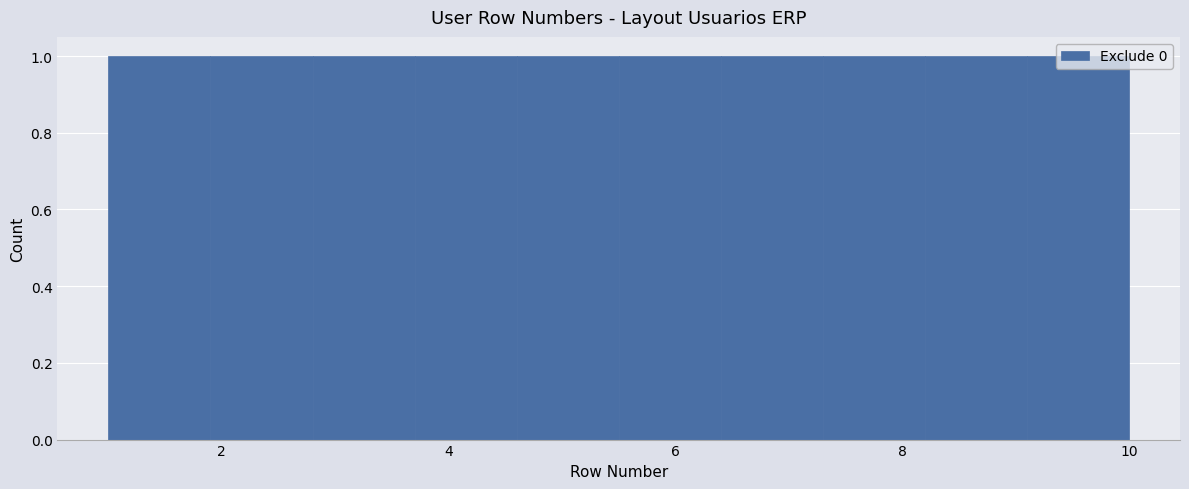

How tall is the bar that spans 3.7 to 4.6 on the x-axis? Neither the bar edges nor the heights are printed on the chart, so give them approximately, as read against the axes.

1